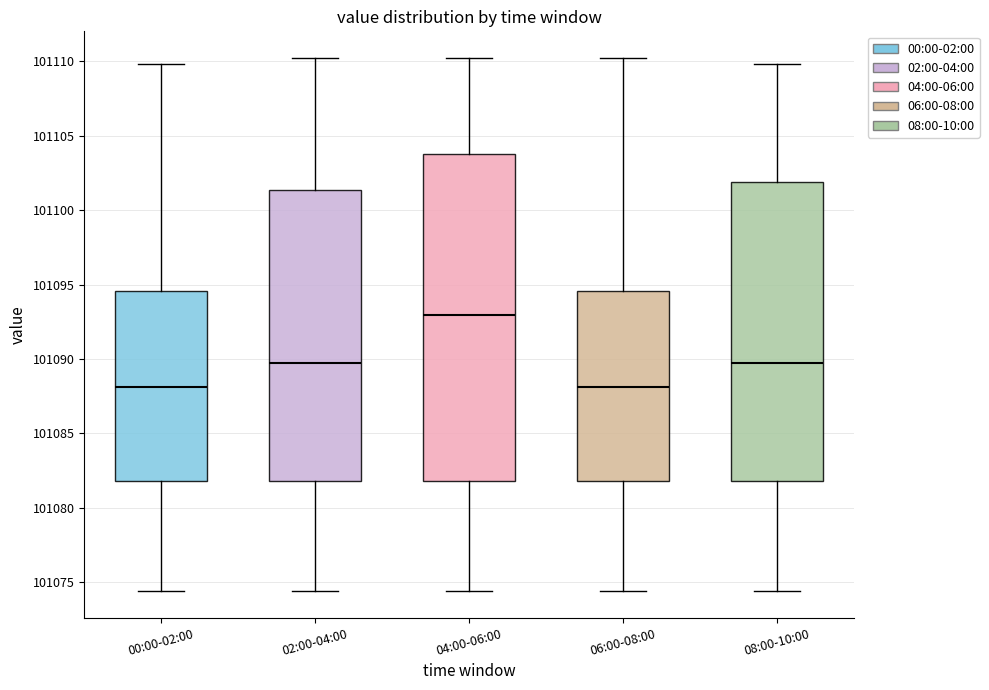

Where does the lower whisker of the box for 06:00-08:00 end on the y-axis? The values are not printed on the chart, so give them approximately, as read against the axis.

101074.5